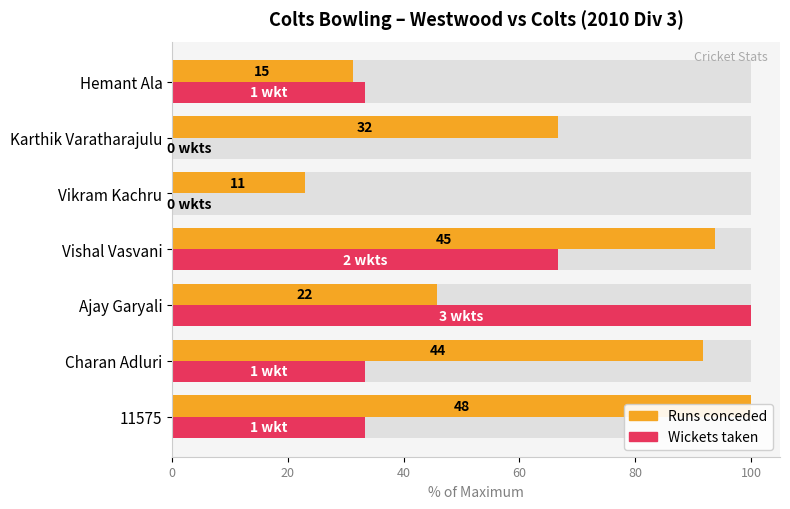

Is it true that Runs equals 122.8 at Charan Adluri?

False